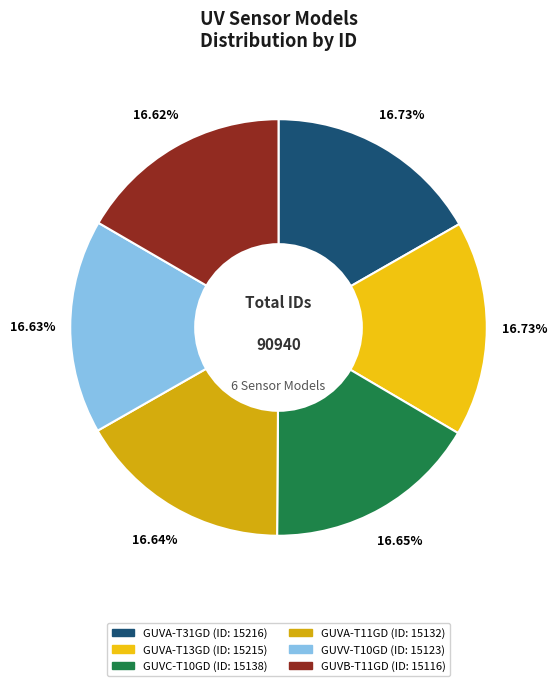

Approximately how many times larger is the value at GUVA-T13GD compared to GUVB-T11GD?

1.0